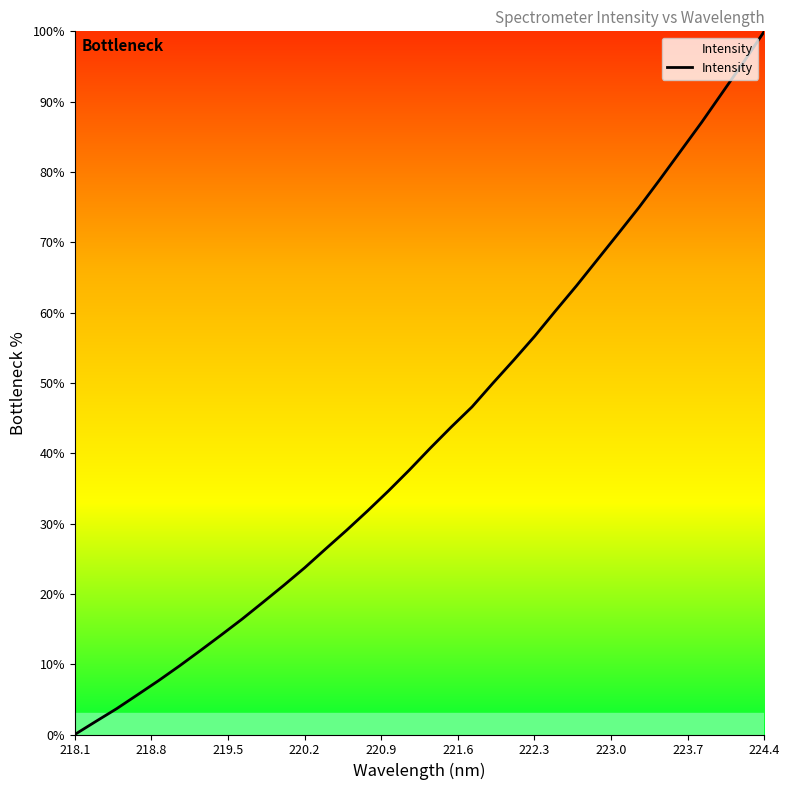

How many values are above zero?

33